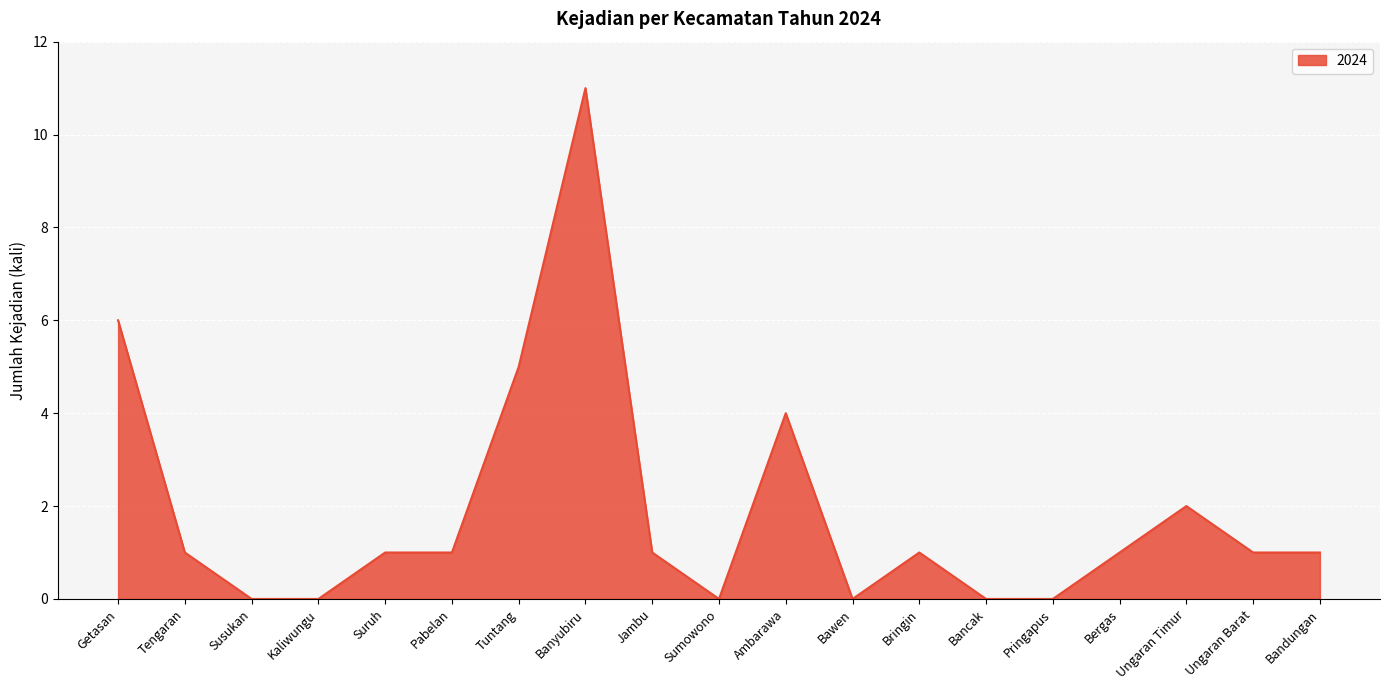

What is the difference between the second highest and second lowest values?

6